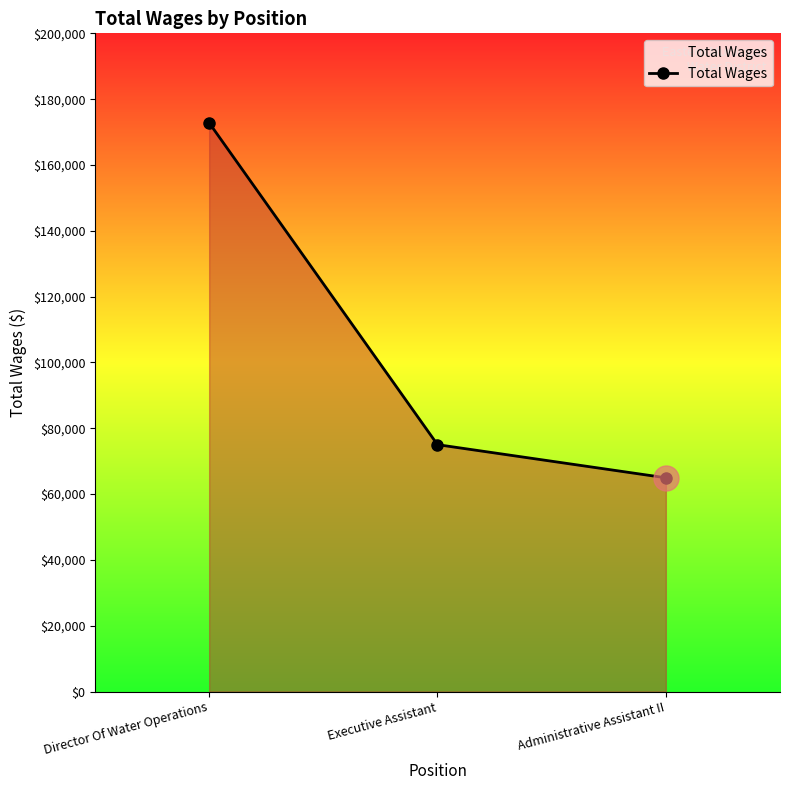

The chart shows a value of 172802 at Director Of Water Operations. True or false?

True